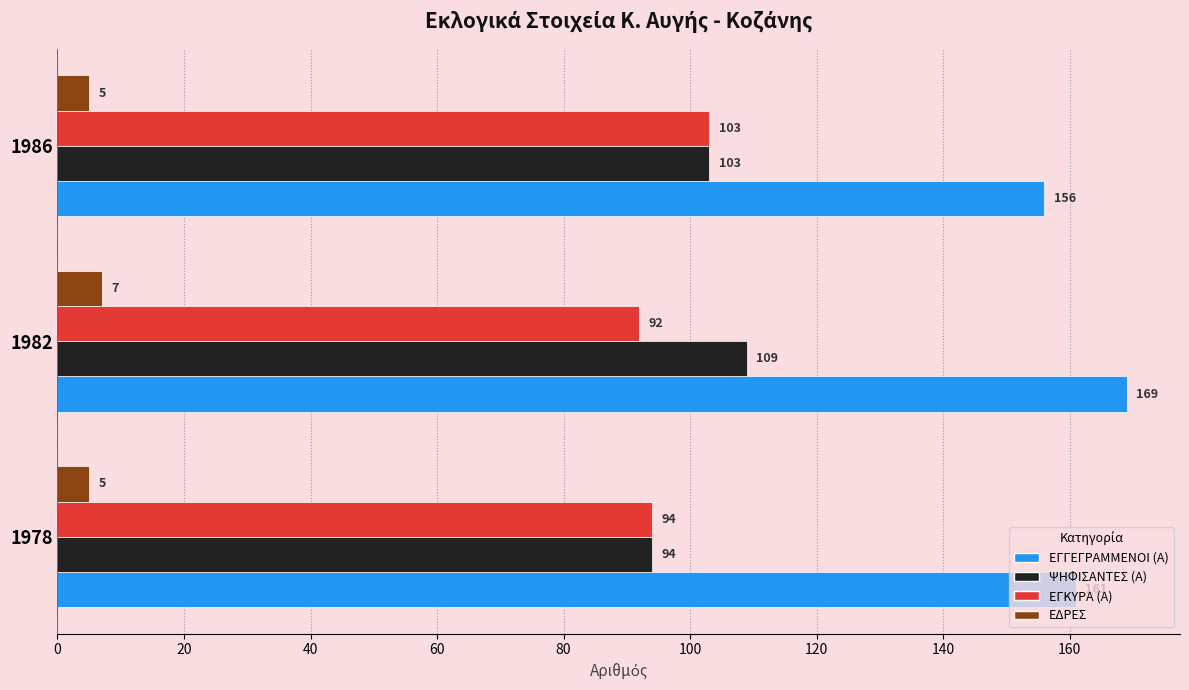

True or false: ΕΓΚΥΡΑ (Α) has a value of 133 at 1982.

False